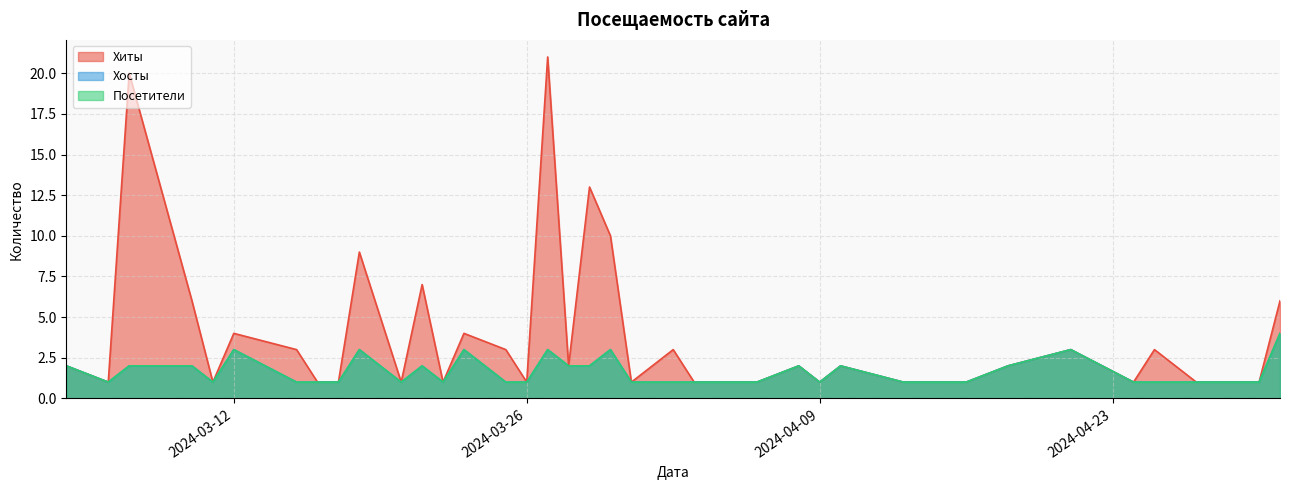

What is the minimum value shown in the chart?

1